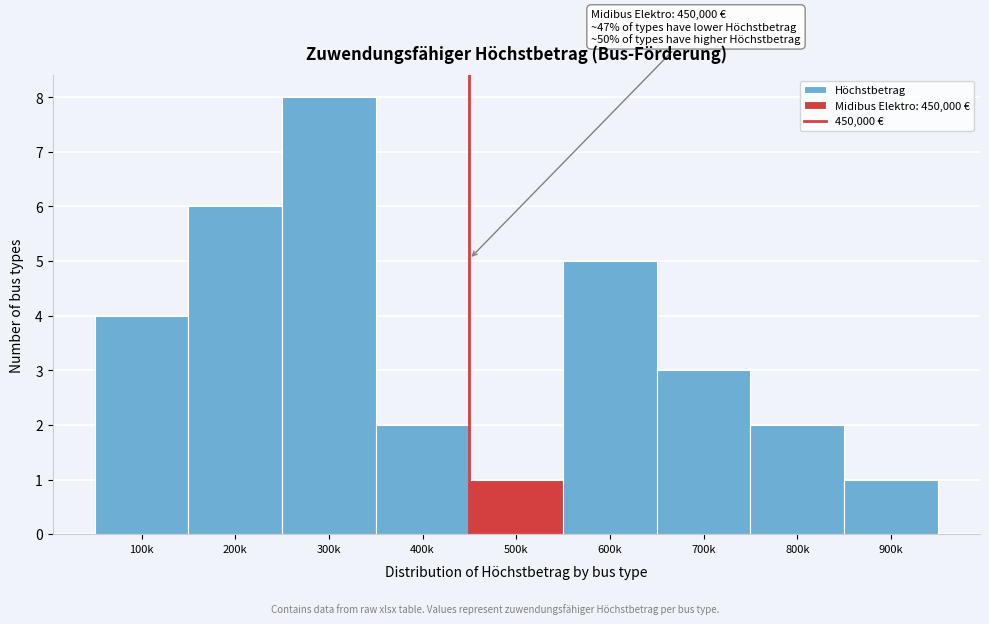

Reading left to right, transcribe all the data shown in this chart.

4	6	8	2	1	5	3	2	1